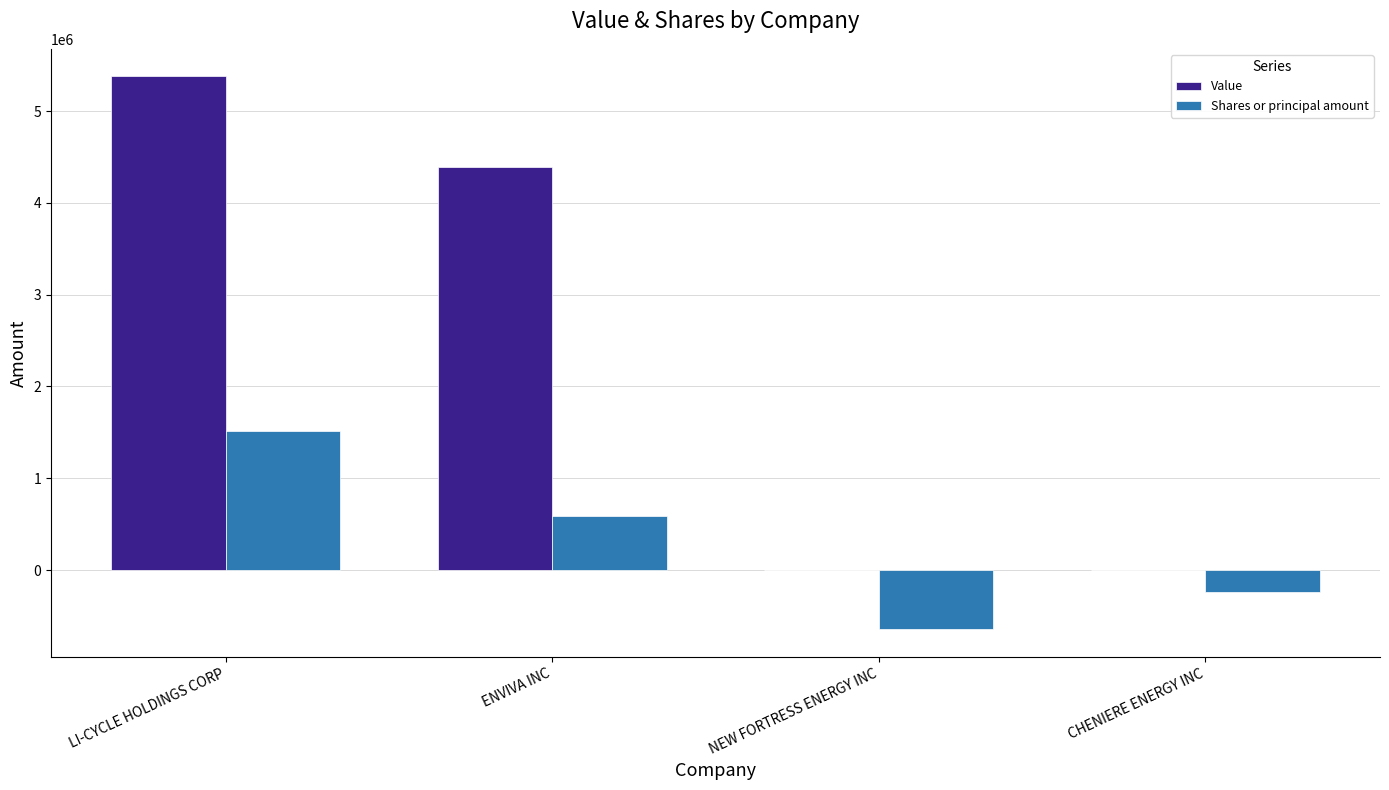

Reading left to right, transcribe all the data shown in this chart.

Value: 5376269	4394825	0	0
Shares or principal amount: 1514442	588330	-642099	-236908